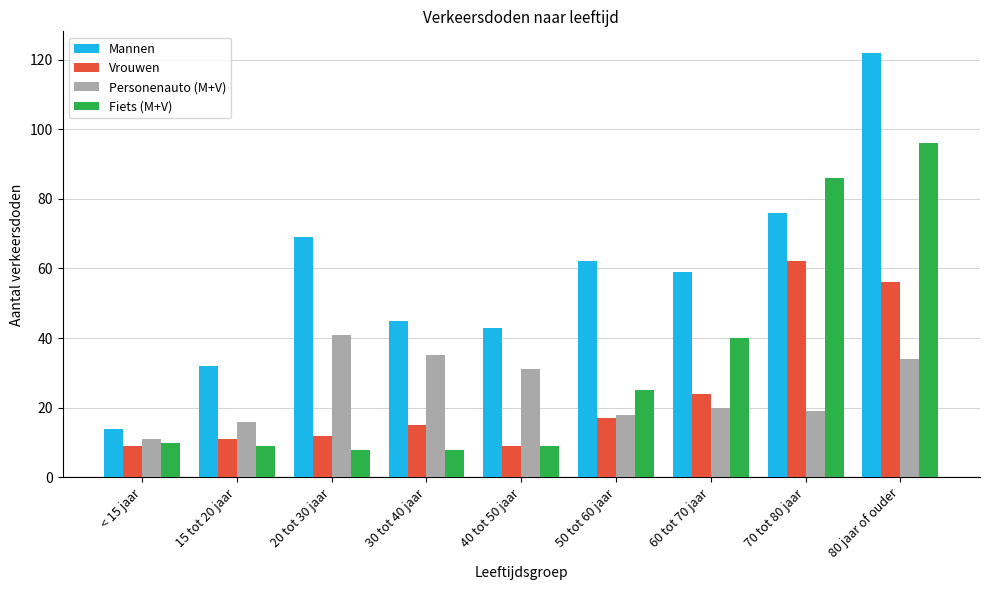

What is the smallest value displayed?

8